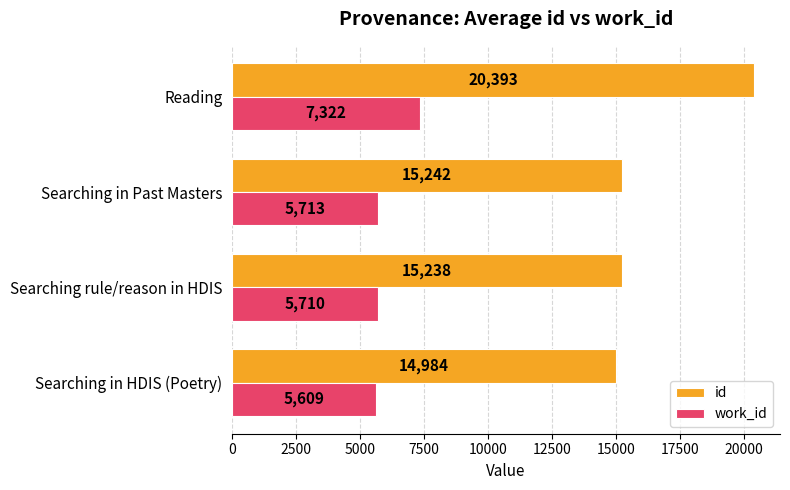

Count the number of categories in the chart.

4